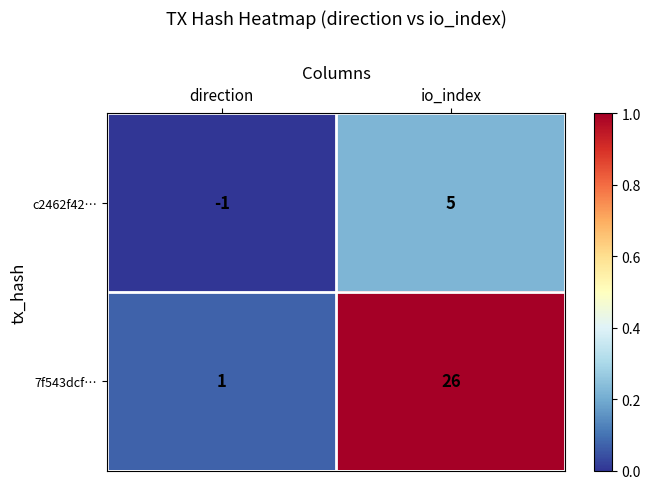

Which series changed the most between direction and io_index?

7f543dcf…